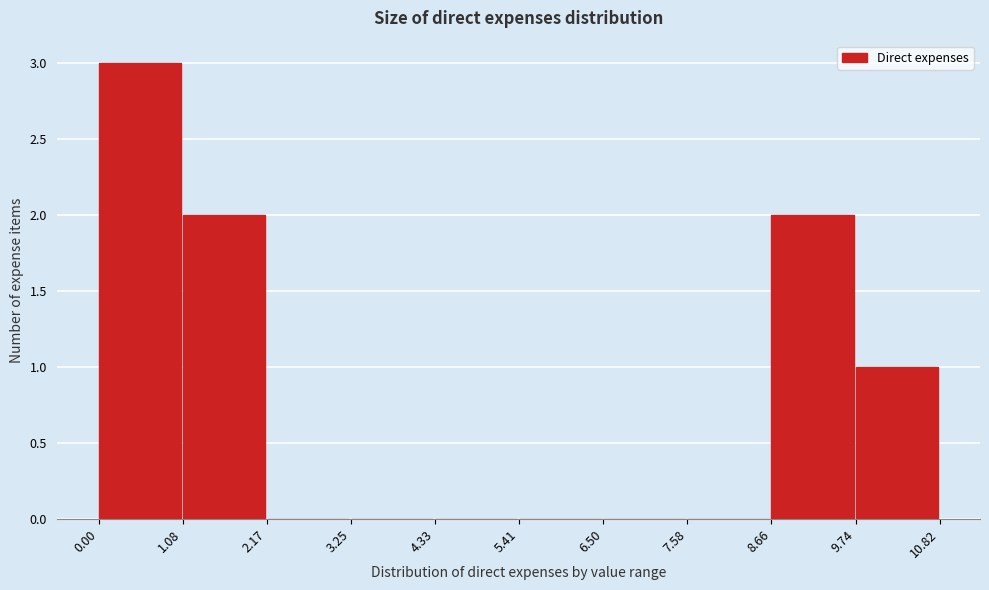

Reading left to right, list every bar in this chart as the range it spans on the x-axis followed by its height. The values are not printed on the chart, so give them approximately, as read against the axis.

0.00 to 1.08: 3
1.08 to 2.17: 2
2.17 to 3.25: 0
3.25 to 4.33: 0
4.33 to 5.41: 0
5.41 to 6.50: 0
6.50 to 7.58: 0
7.58 to 8.66: 0
8.66 to 9.74: 2
9.74 to 10.82: 1